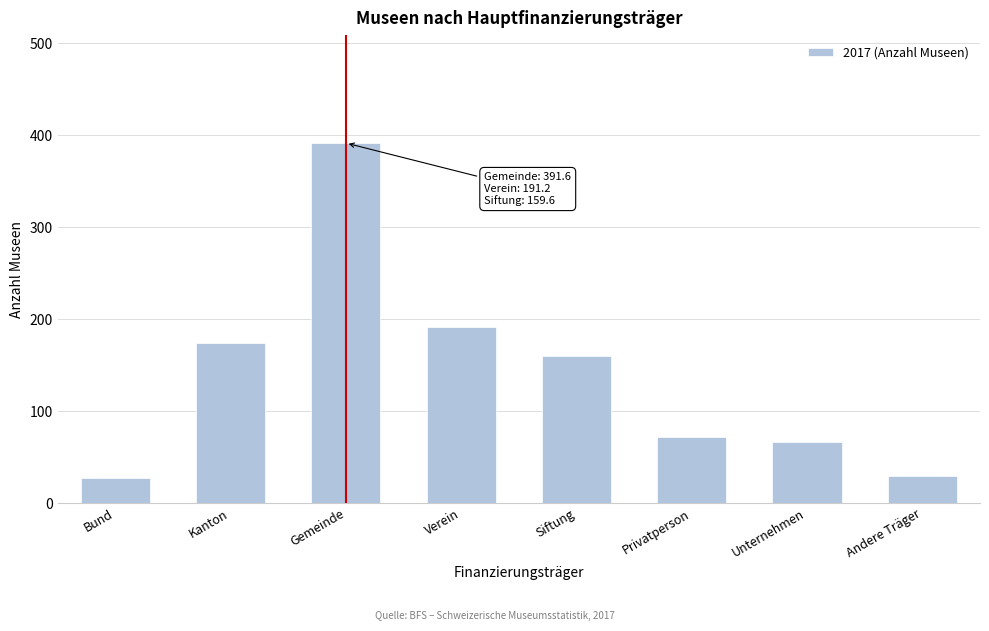

Reading right to left, list all the values displayed in this chart.

Andere Träger=29.2	Unternehmen=66.1	Privatperson=72.0	Siftung=159.6	Verein=191.2	Gemeinde=391.6	Kanton=174.4	Bund=26.9